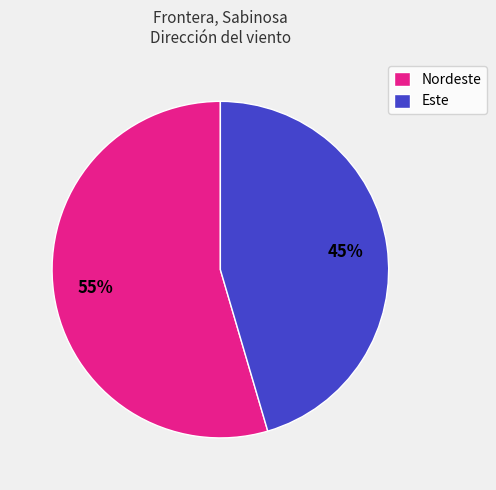

Which category has the smallest portion of the pie?

Este